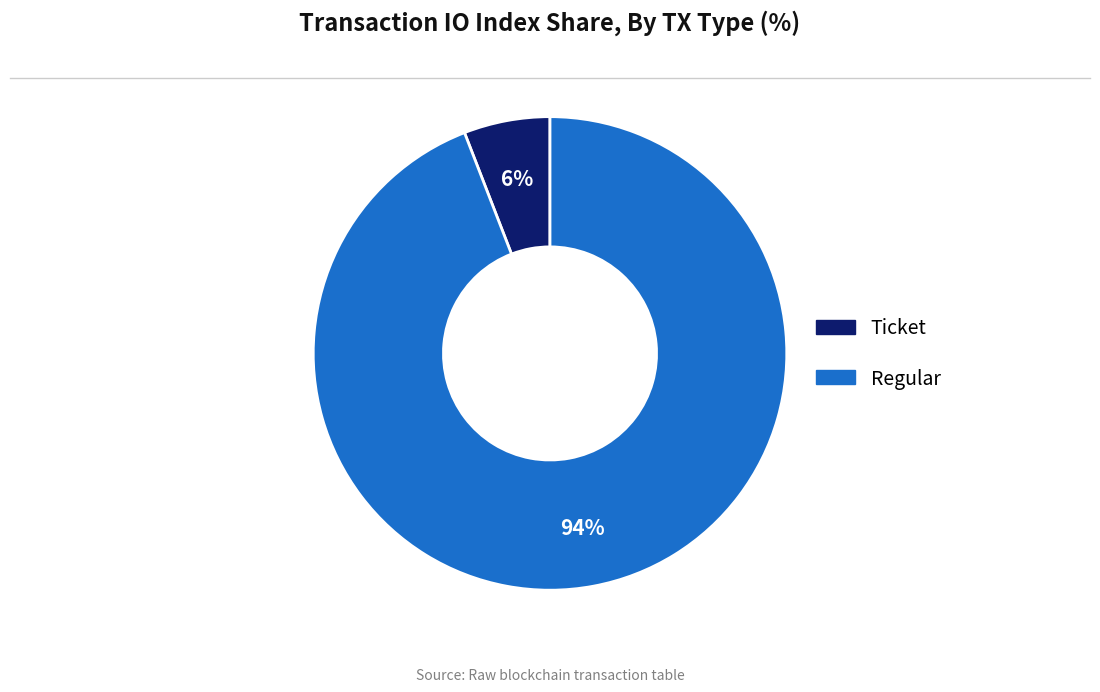

What percentage is the Regular slice, to the nearest percent?

94%